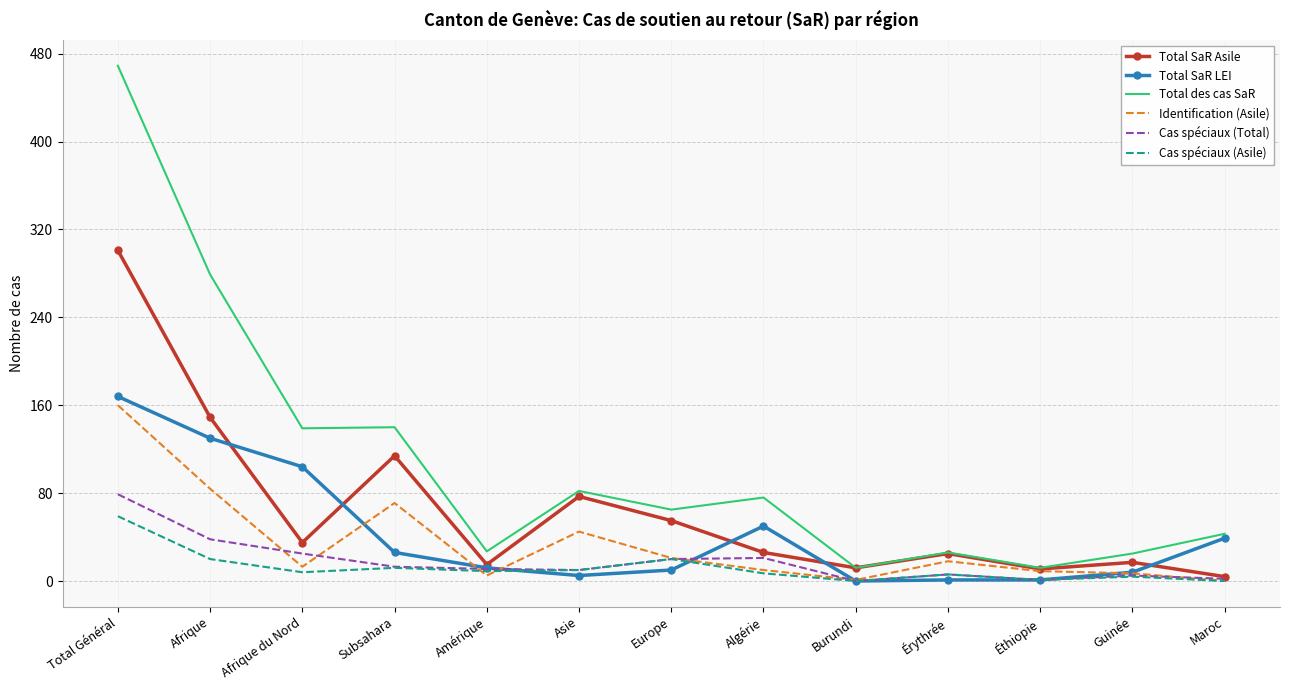

Is the value of Cas spéciaux (Total) at Burundi greater than the value of Total des cas SaR at Guinée?

No